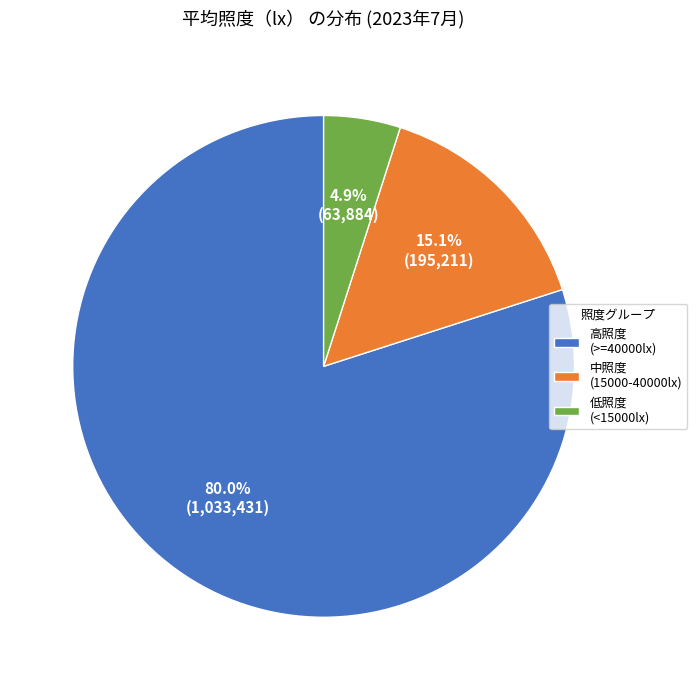

How much of the chart is everything except 中照度 (15000-40000lx)?

84.9%